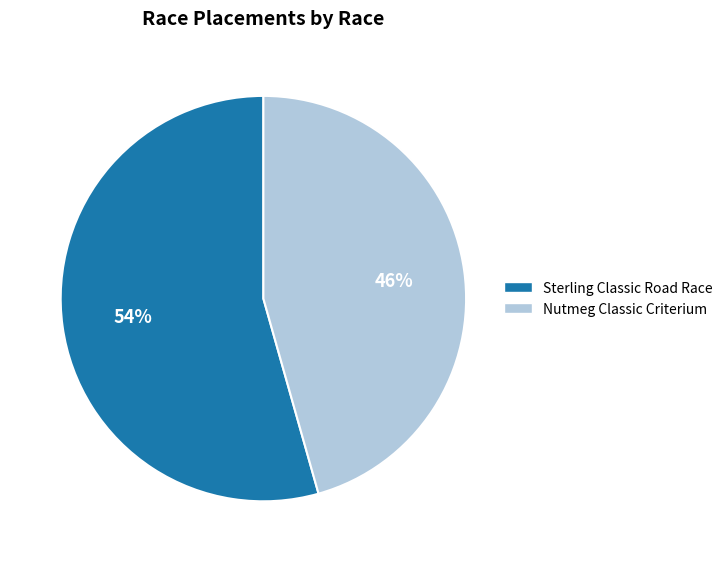

Rank the categories by value from lowest to highest.

Nutmeg Classic Criterium, Sterling Classic Road Race